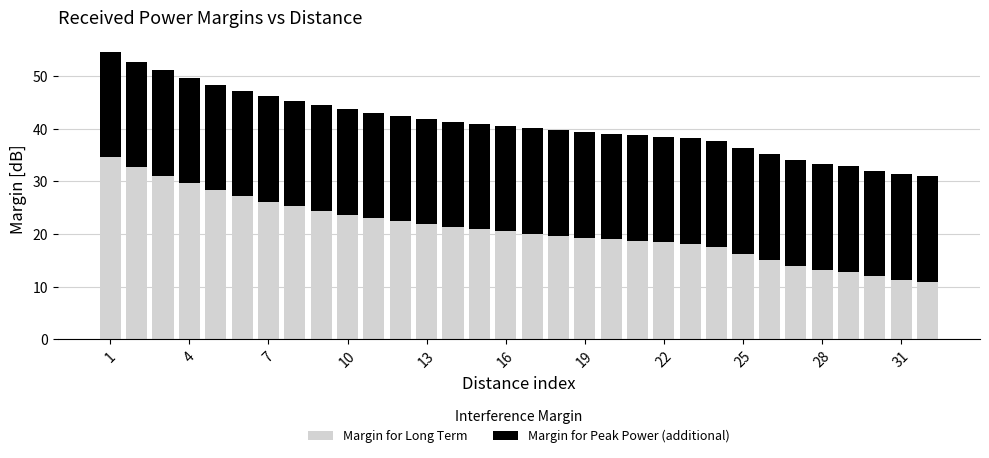

How many bars are there in total?

64